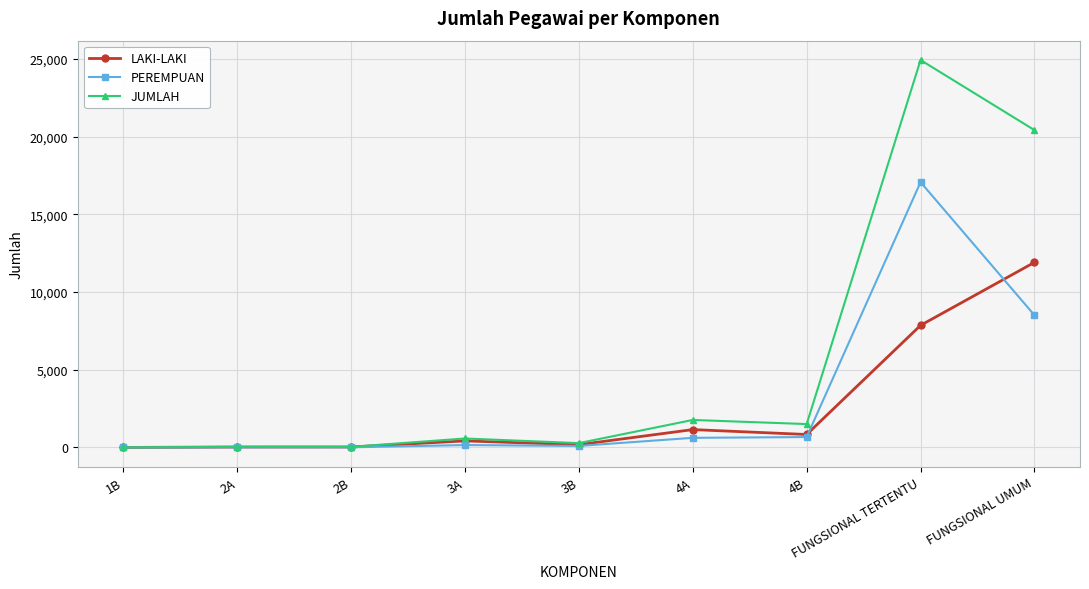

The value of PEREMPUAN at 2B is 11. True or false?

True